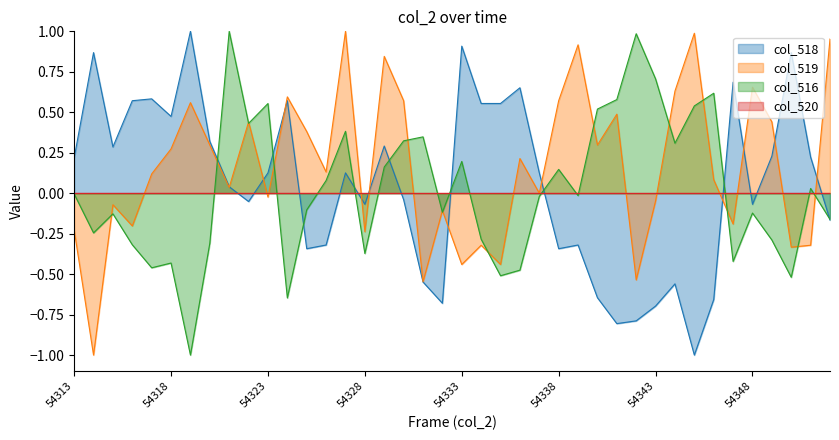

After their last crossing, which series has the higher values: col_516 or col_518?

col_516